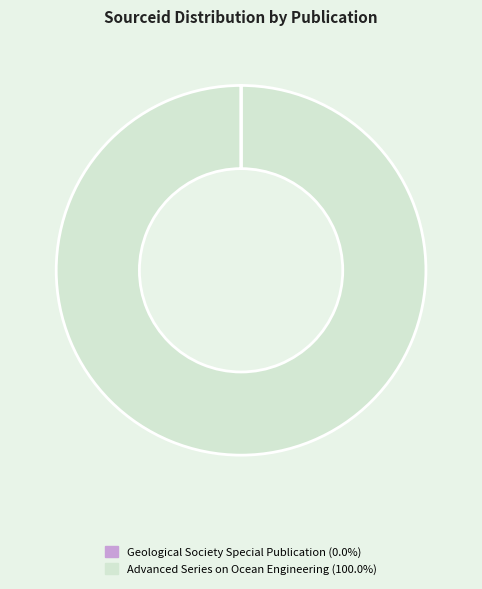

Is there any slice that represents more than half of the pie?

Yes